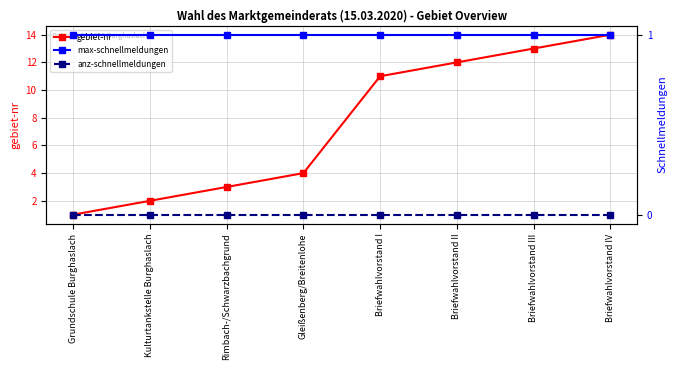

The max-schnellmeldungen series shows 2 at Briefwahlvorstand II. True or false?

False